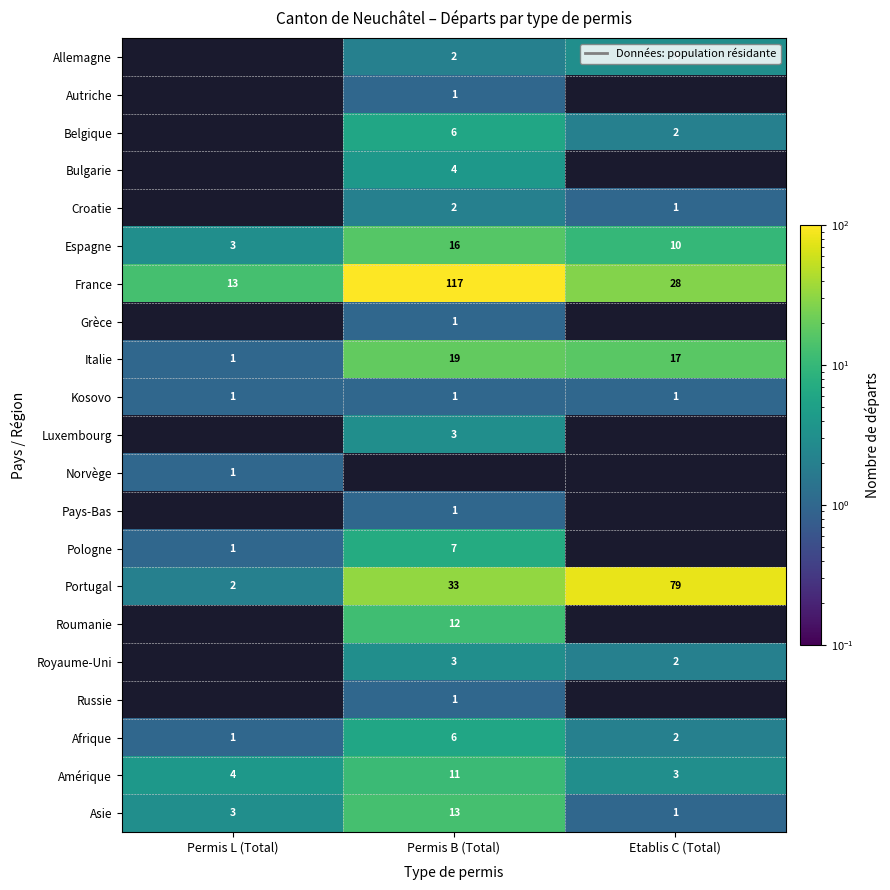

Which category has the lowest value across all series?

Permis B (Total)